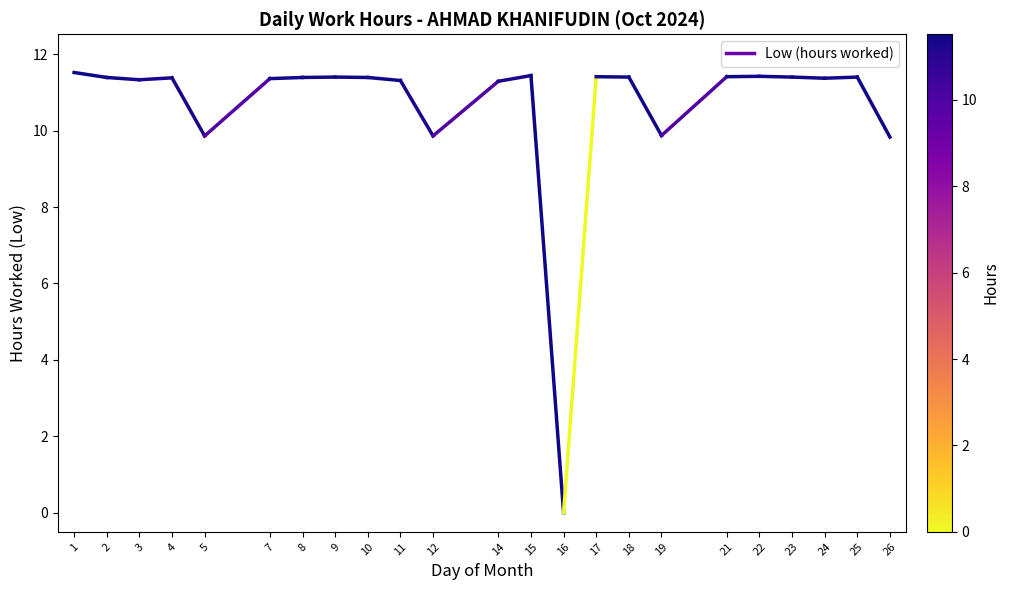

Count the values in the range 11 to 12.

2